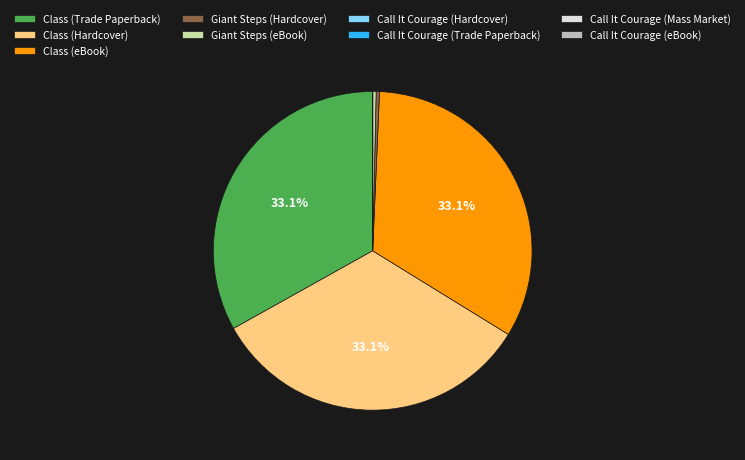

To the nearest percent, what is the average slice percentage?

11%